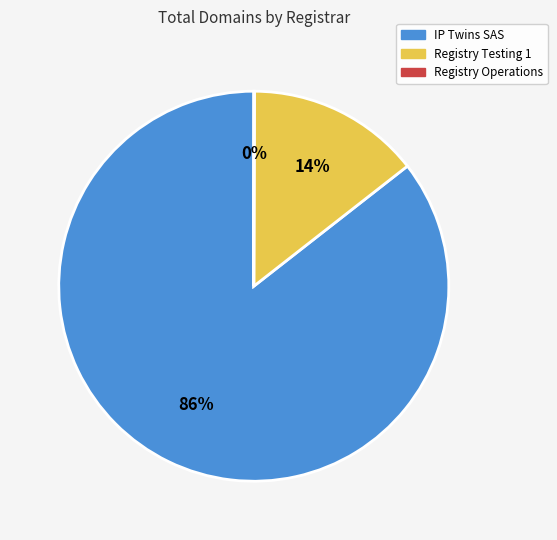

Is there any slice that represents more than half of the pie?

Yes